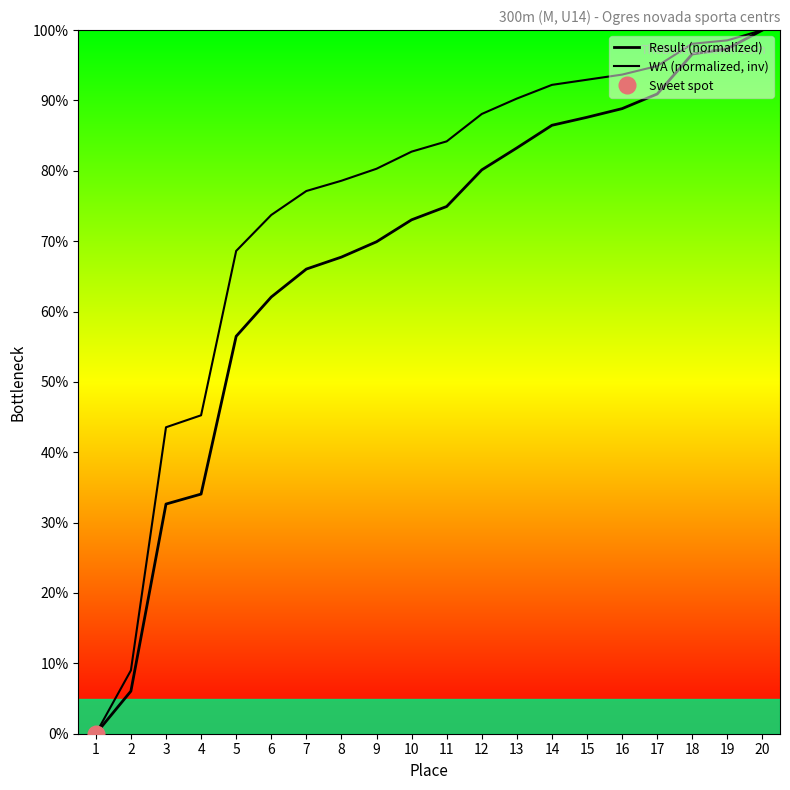

True or false: Result (normalized) and WA (normalized, inv) cross at least once.

False